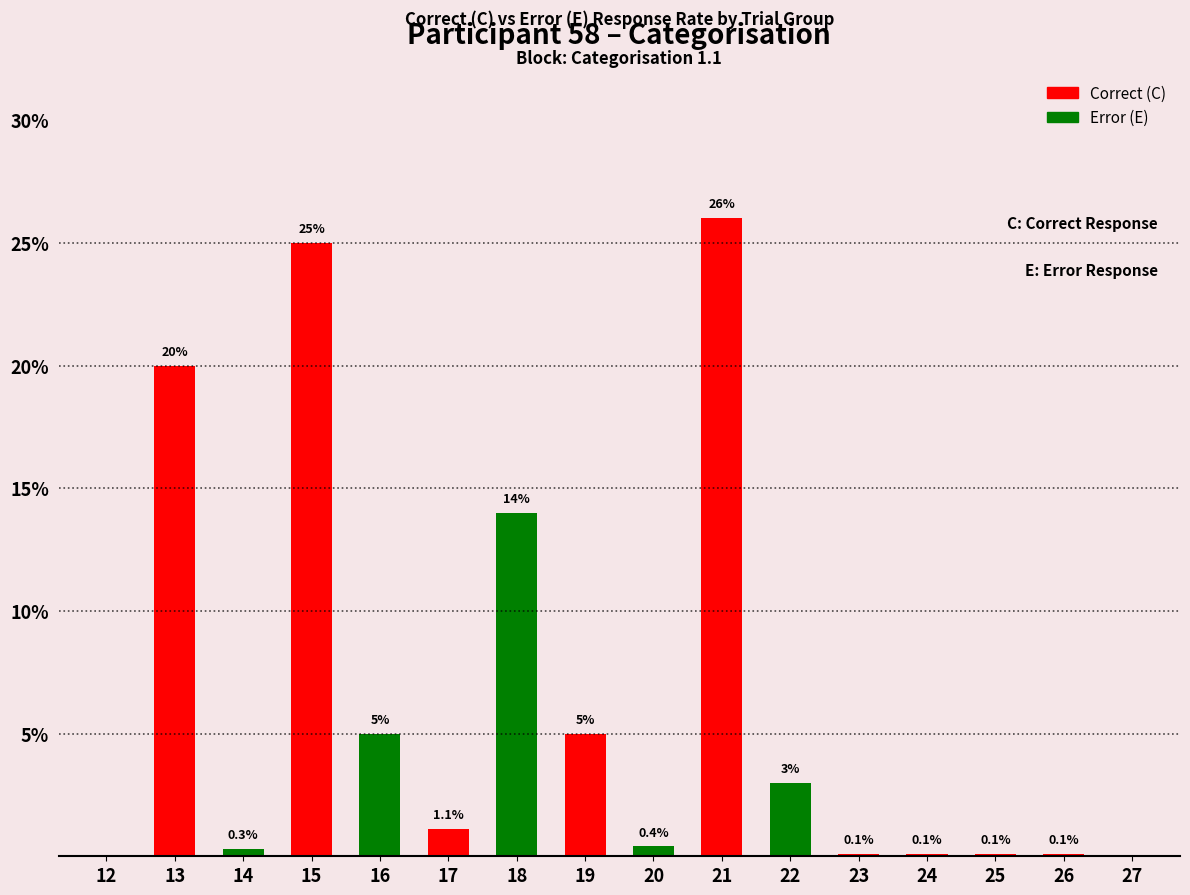

Reading left to right, what are all the values shown in this chart?

0.0	20.0	0.3	25.0	5.0	1.1	14.0	5.0	0.4	26.0	3.0	0.1	0.1	0.1	0.1	0.0